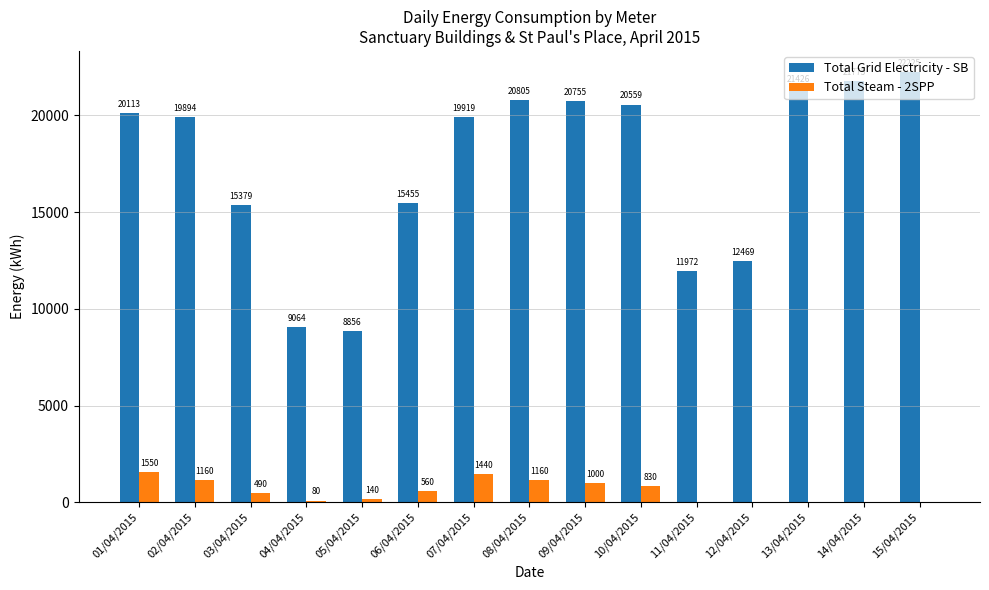

Count the number of data series in this chart.

2